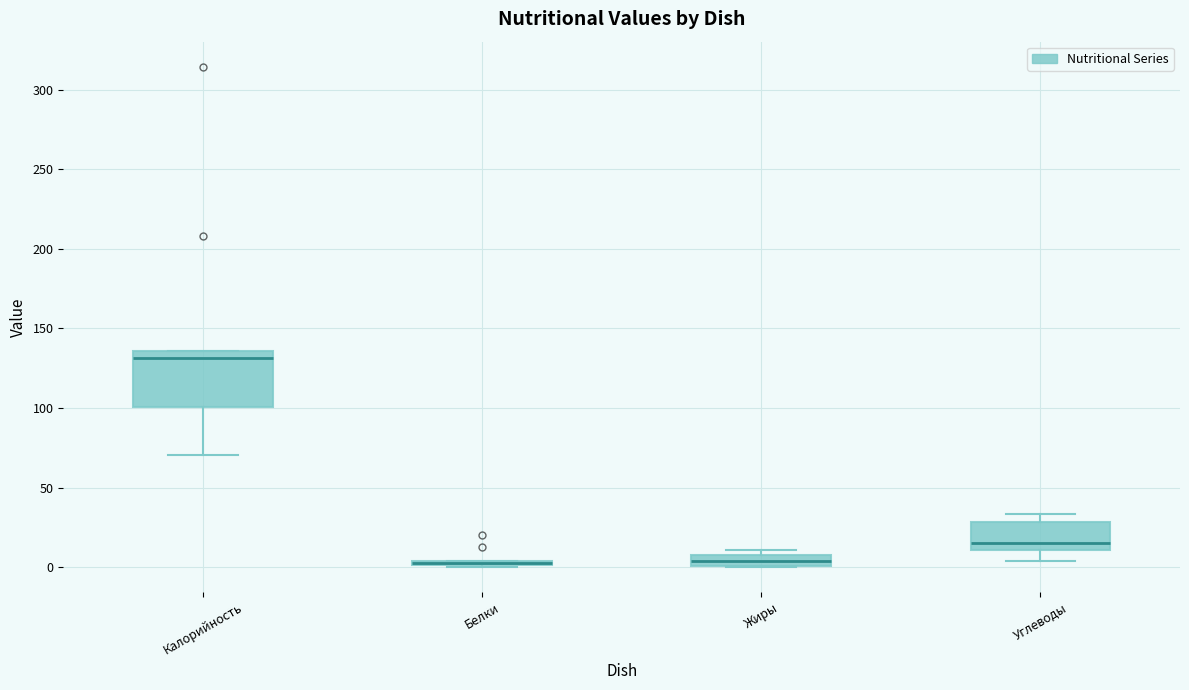

Which box is the tallest, from its lower edge to its upper edge?

Калорийность